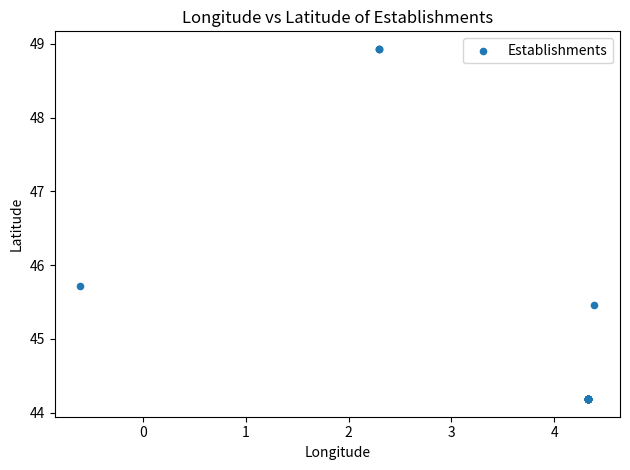

What Y value in the scatter plot is closest to 46?

45.7